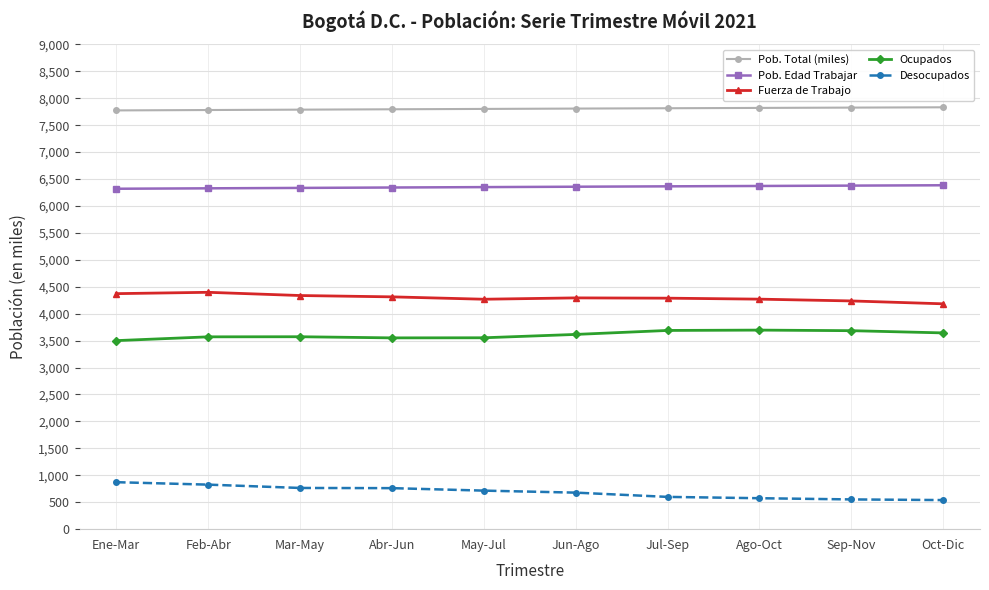

The value of Pob. Total (miles) at Ago-Oct is 7820.0. True or false?

True